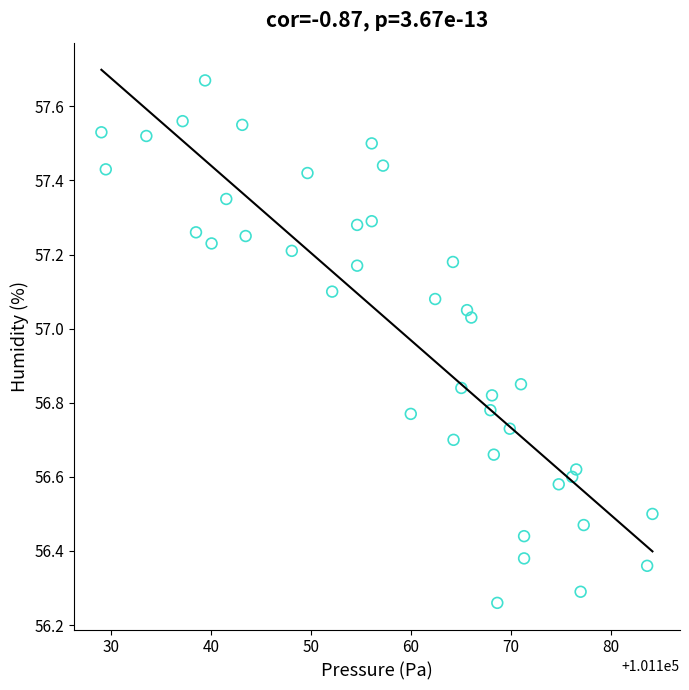

What is the range of X values (max minus min)?

55.2